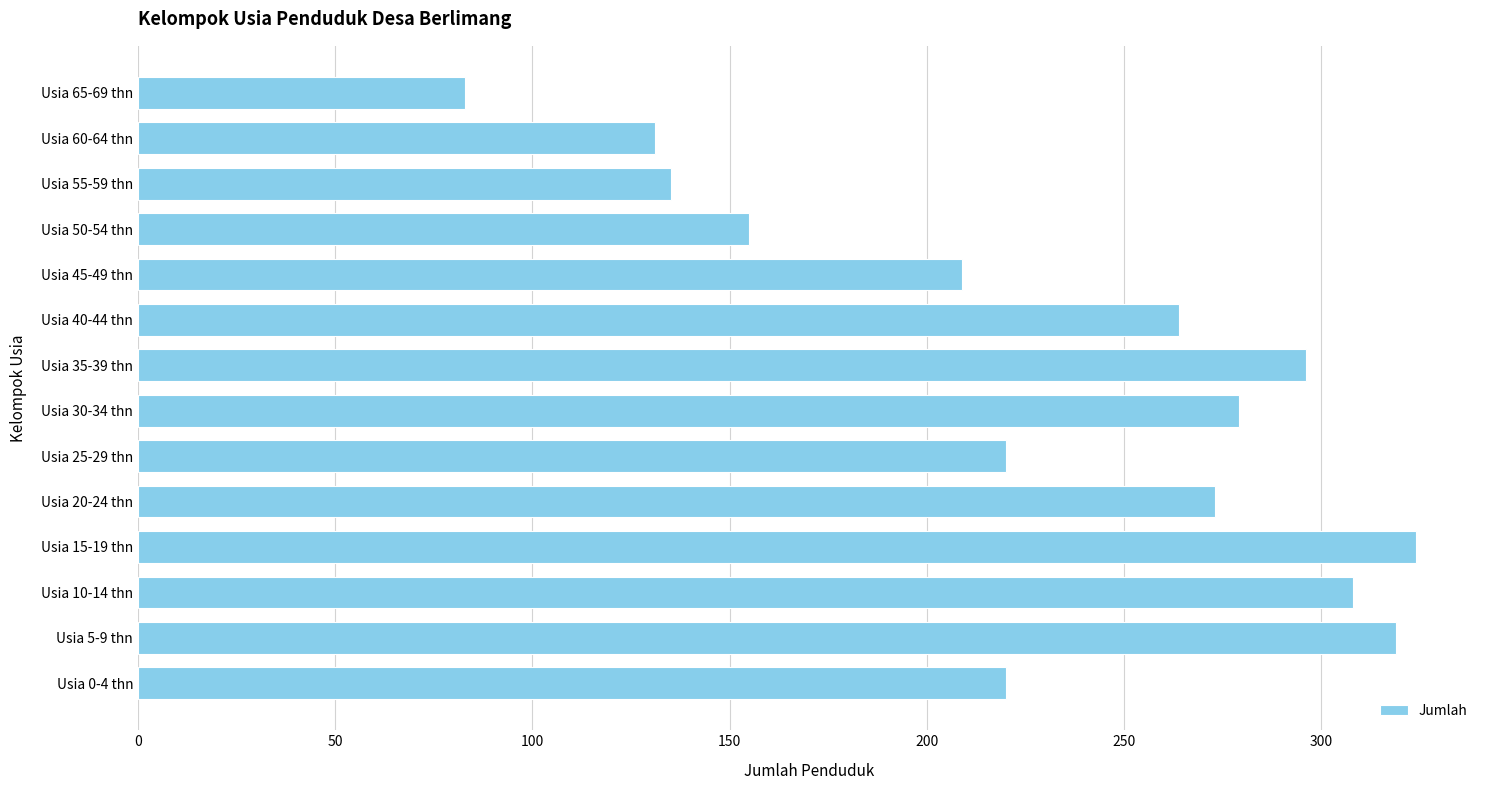

How many values are below 264?

7